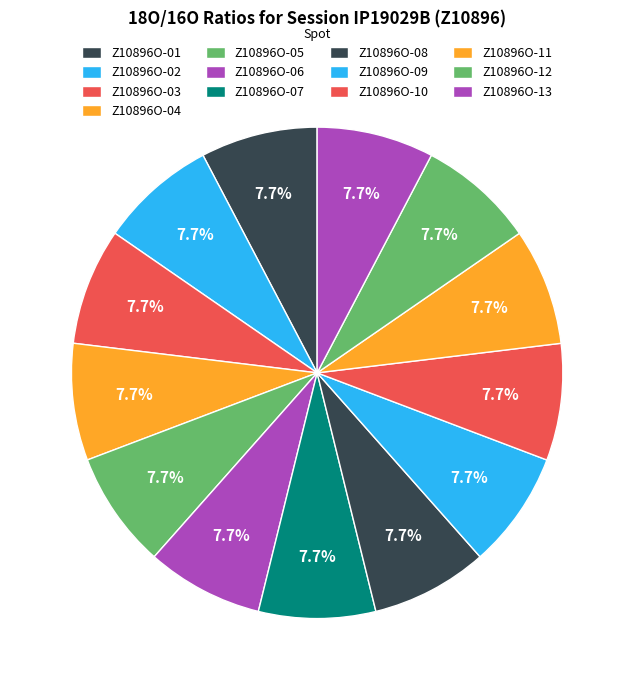

How many slices are in this pie chart?

13